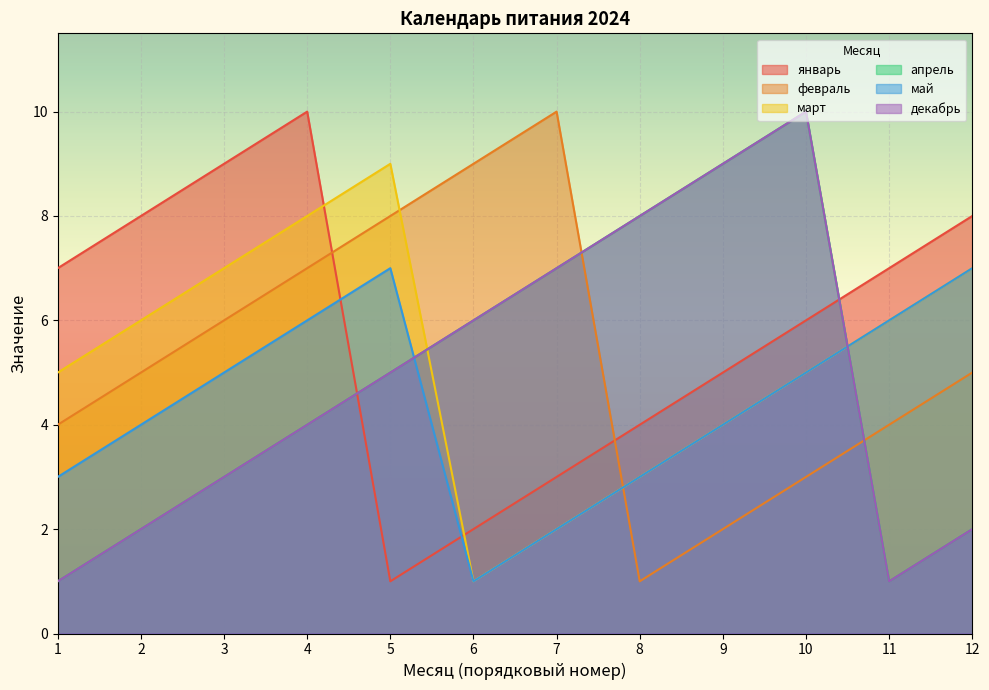

How many lines are shown in the chart?

6